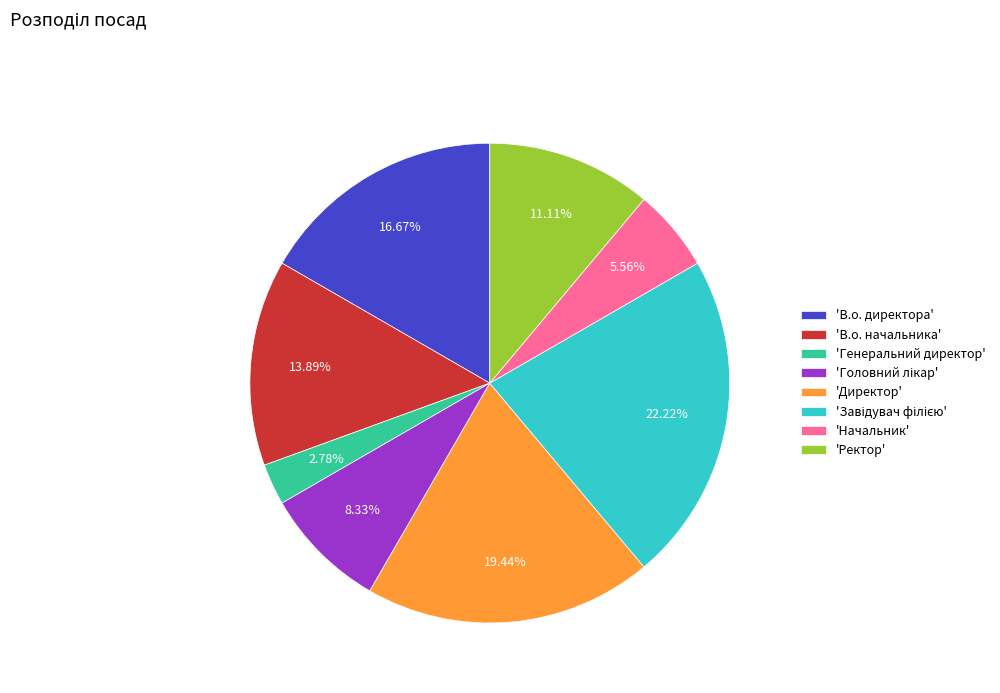

Combined, do 'Ректор' and 'Начальник' account for over 50%?

No